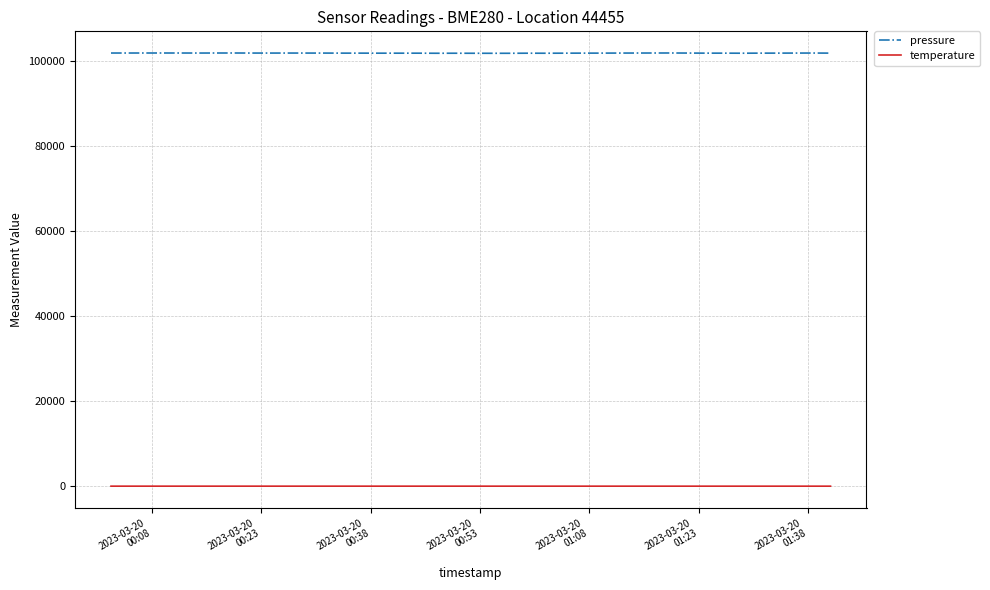

True or false: temperature and pressure cross at least once.

False